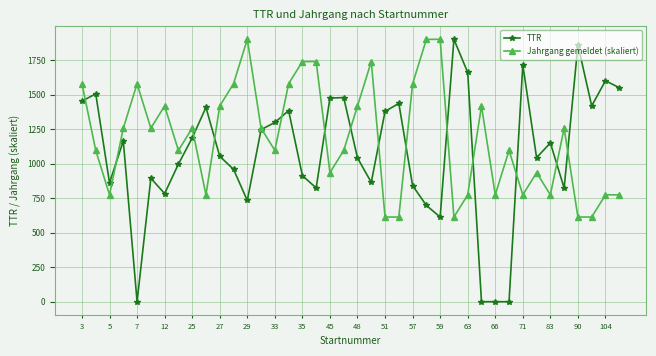

List the series in order of their overall mean, highest first.

Jahrgang gemeldet (skaliert), TTR